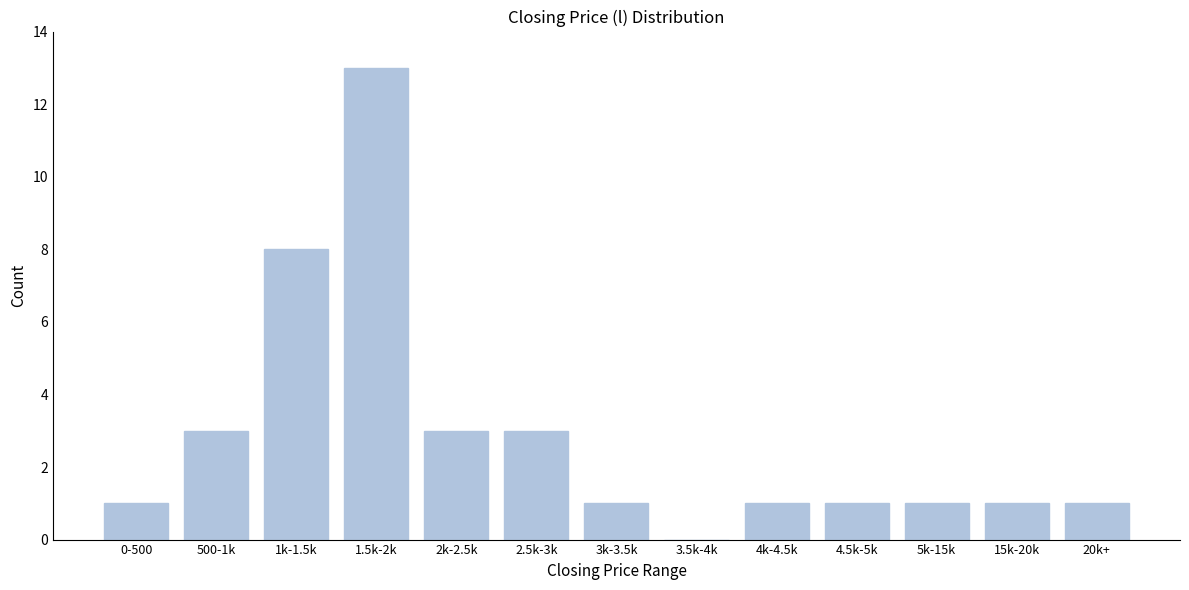

Reading left to right, what are all the values shown in this chart?

0-500=1	500-1k=3	1k-1.5k=8	1.5k-2k=13	2k-2.5k=3	2.5k-3k=3	3k-3.5k=1	3.5k-4k=0	4k-4.5k=1	4.5k-5k=1	5k-15k=1	15k-20k=1	20k+=1